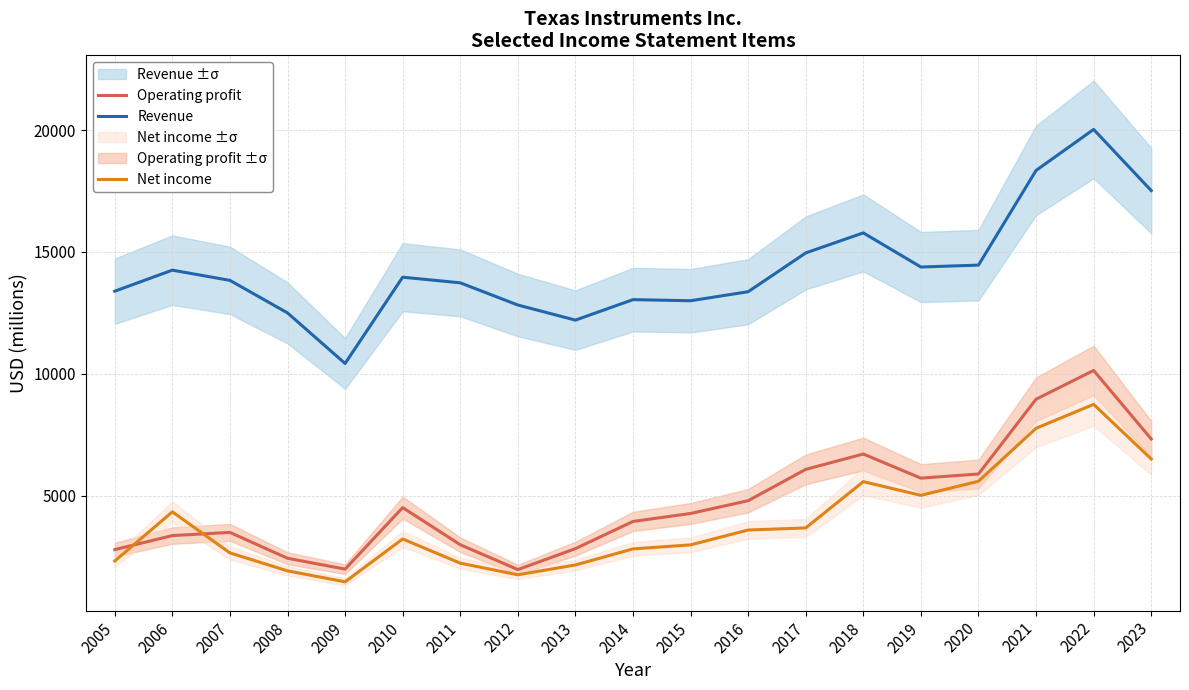

How many lines are shown in the chart?

3